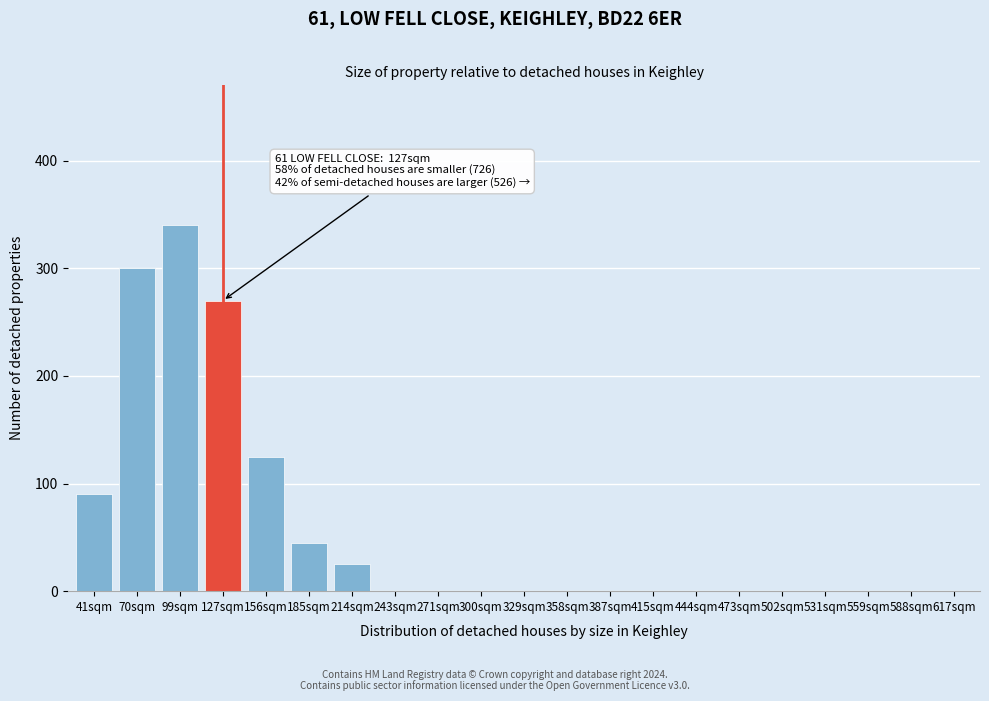

Reading left to right, list all the values displayed in this chart.

41sqm=90	70sqm=300	99sqm=340	127sqm=270	156sqm=125	185sqm=45	214sqm=25	243sqm=0	271sqm=0	300sqm=0	329sqm=0	358sqm=0	387sqm=0	415sqm=0	444sqm=0	473sqm=0	502sqm=0	531sqm=0	559sqm=0	588sqm=0	617sqm=0